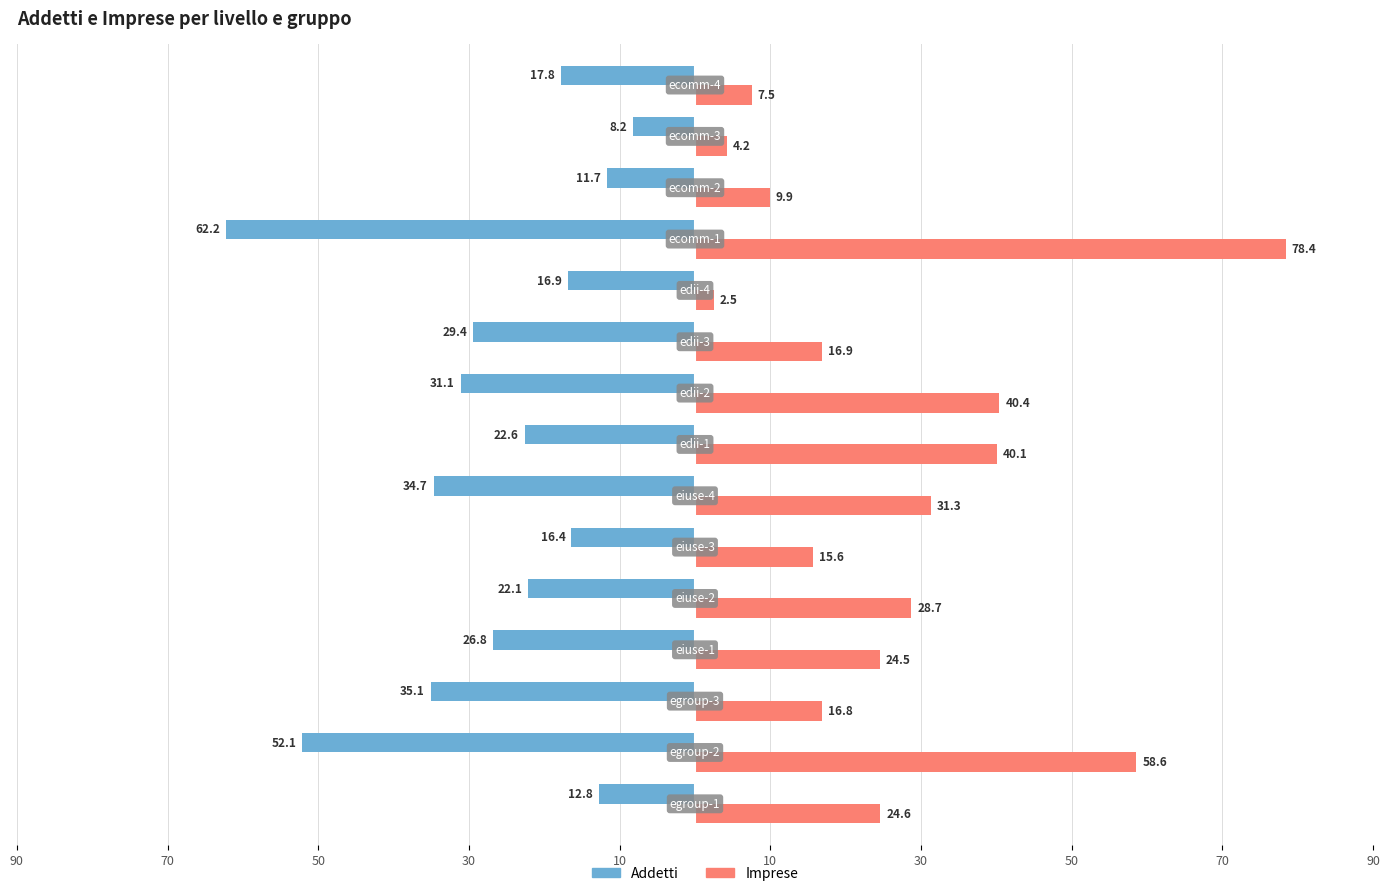

What are all the series names shown in the legend?

Addetti, Imprese